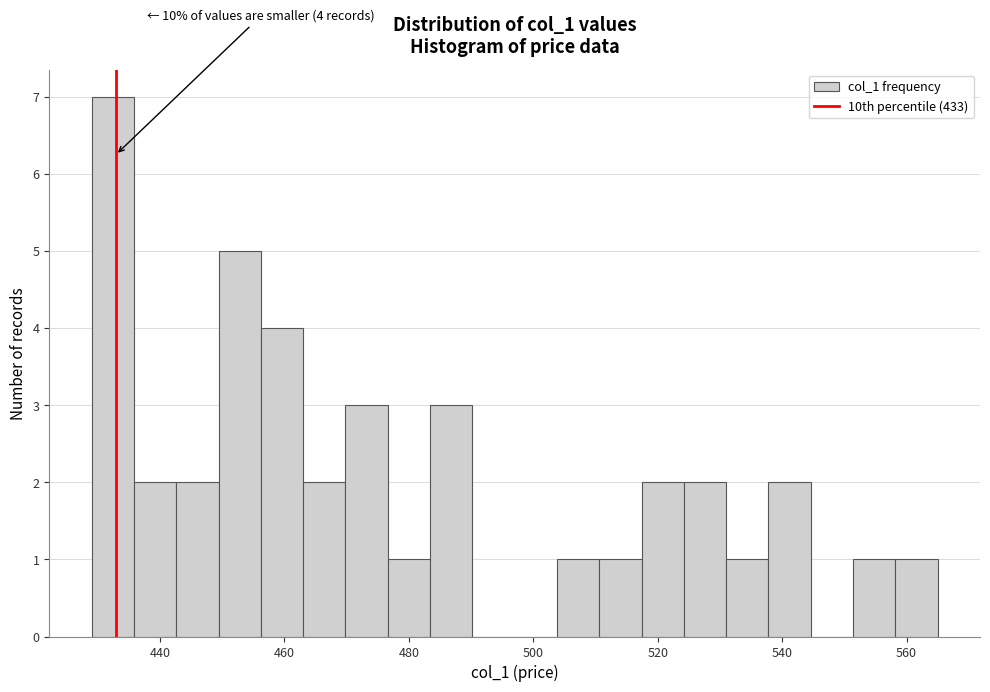

Around what value on the x-axis is the tallest bar? Give the approximate position of its centre, as read against the axis.

432